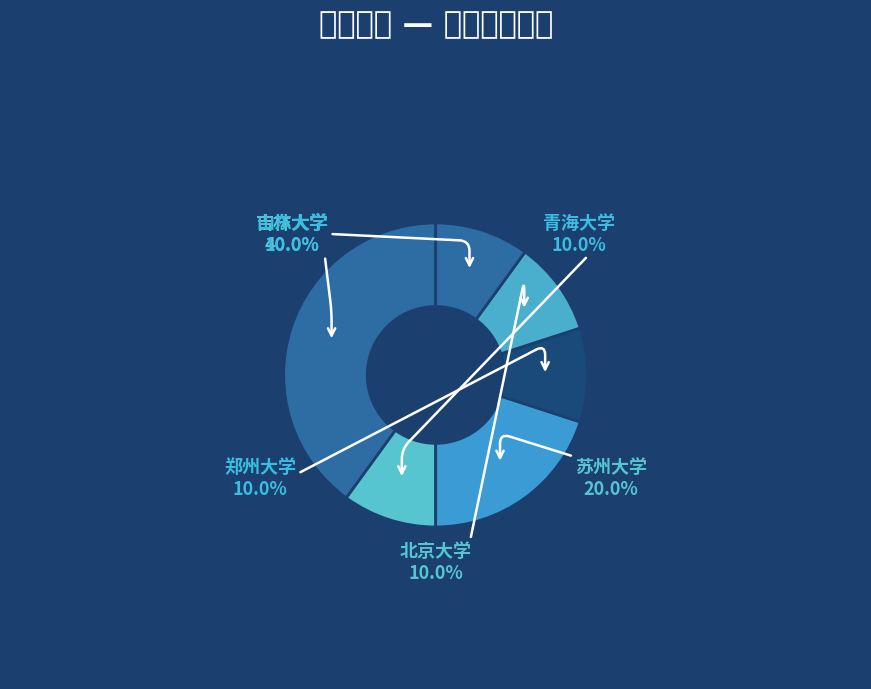

Count the number of slices in the pie.

6